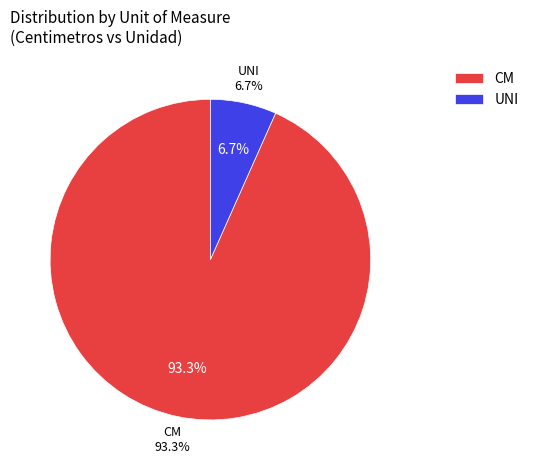

To the nearest percent, what percentage of the pie is UNI?

7%